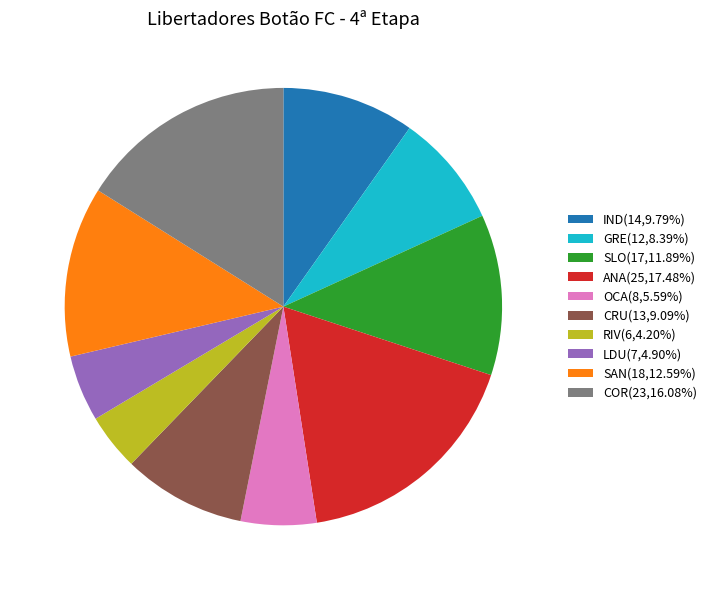

Does any single category account for the majority?

No